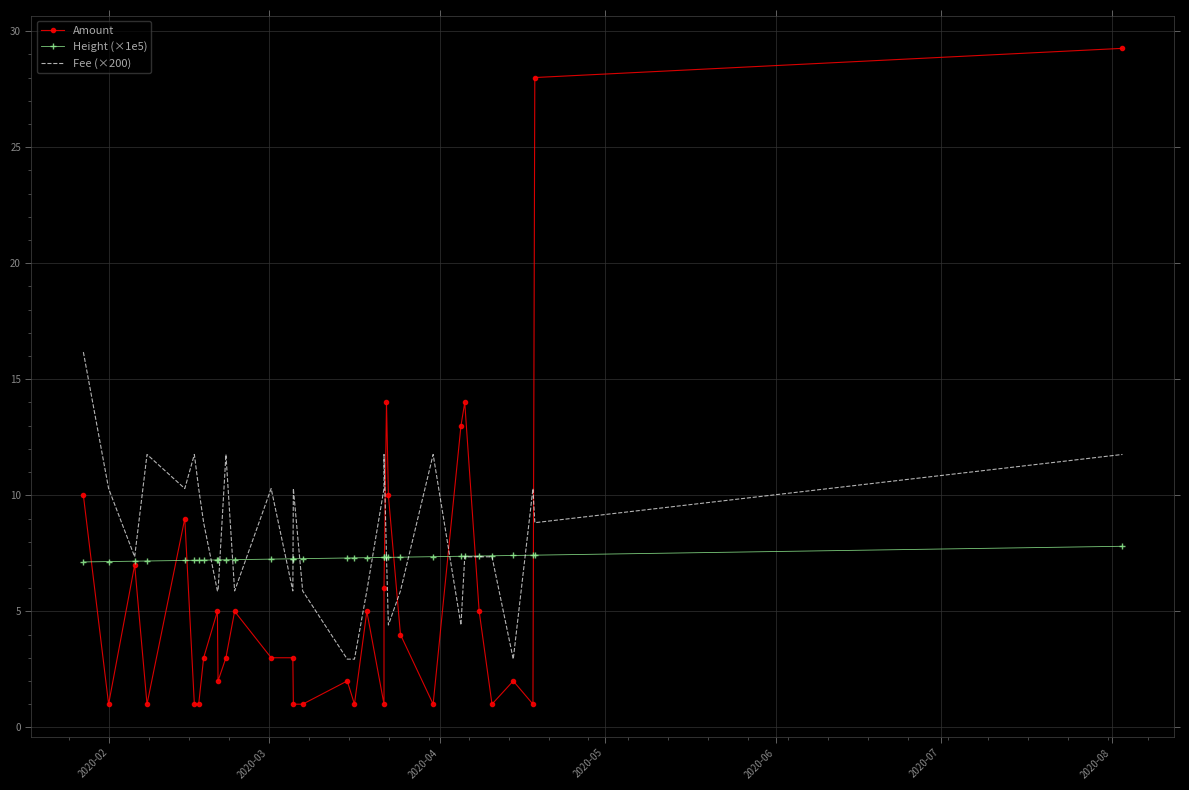

True or false: Amount and Fee (×200) intersect in this chart.

True